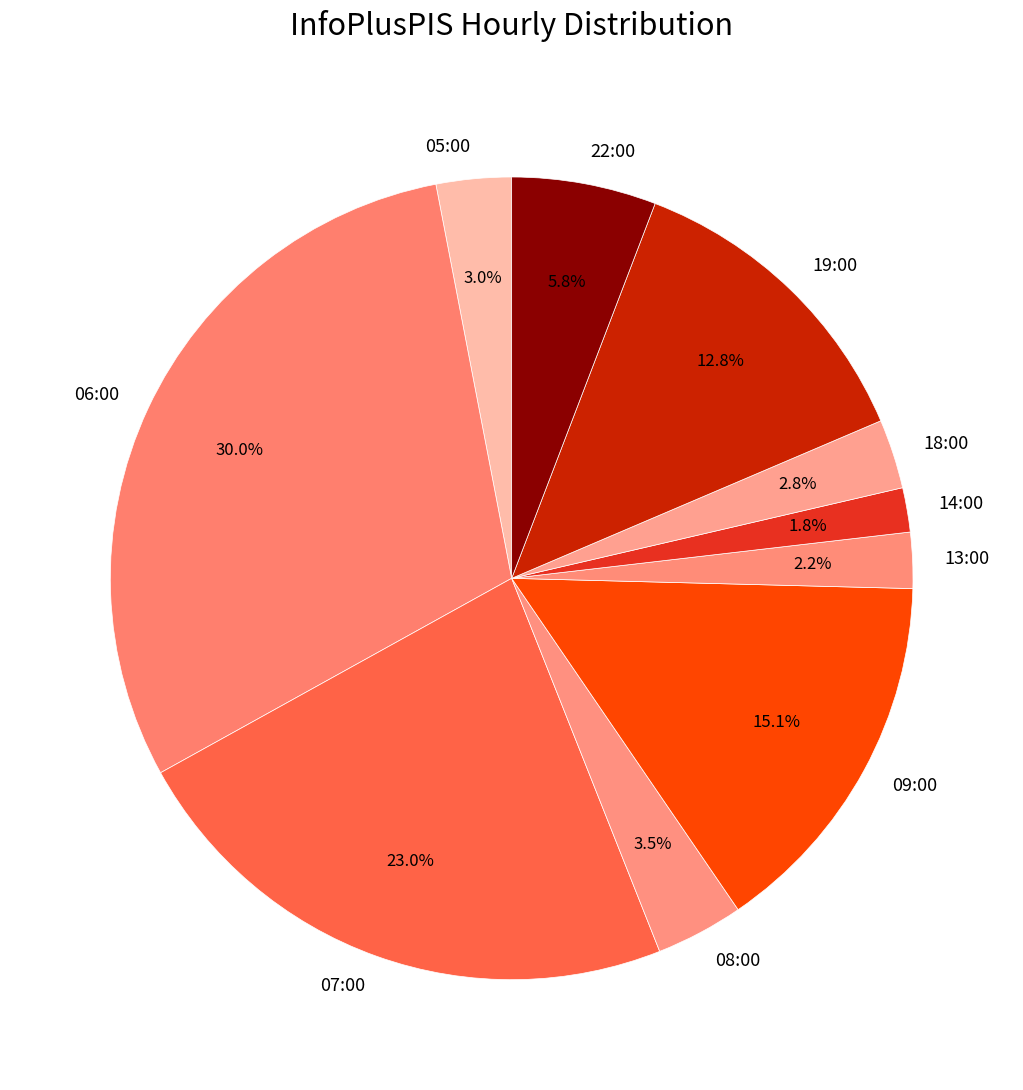

Approximately how many times larger is the value at 14:00 compared to 22:00?

0.3